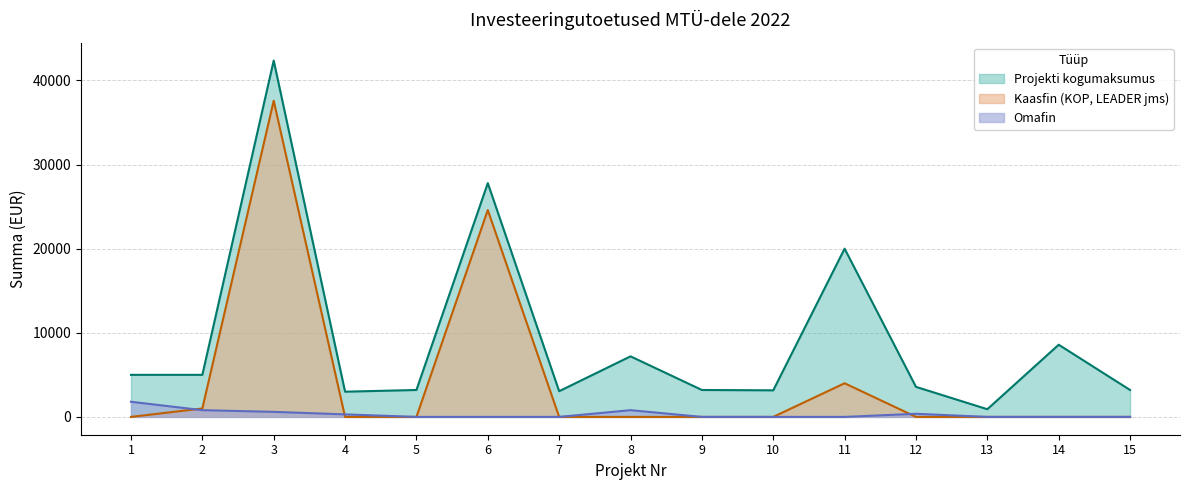

True or false: Omafin has a value of 300 at 4.

True